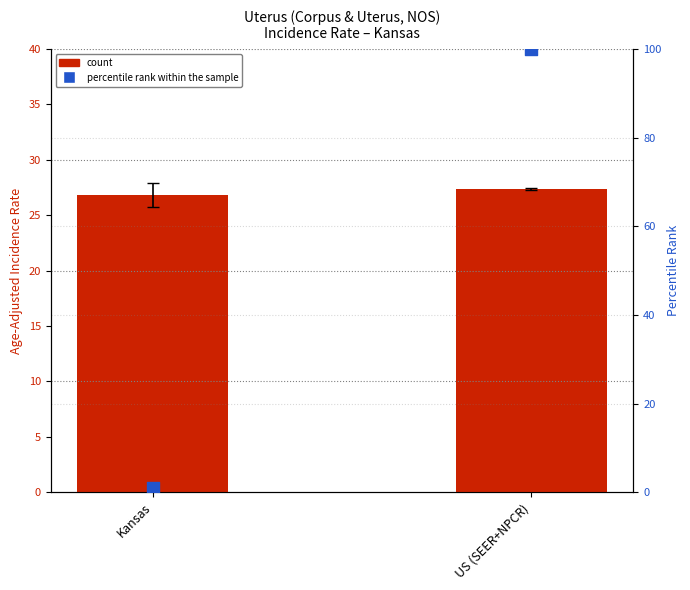

Which series has the largest Y range (max minus min)?

percentile rank within the sample